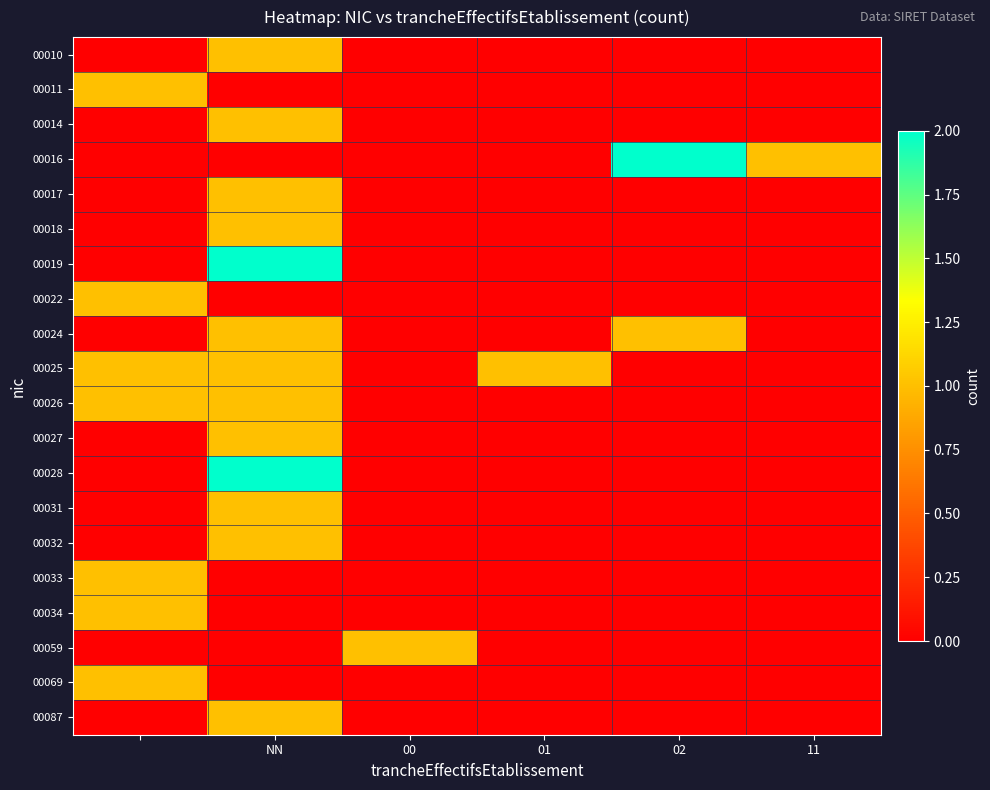

What is the greatest value displayed?

2